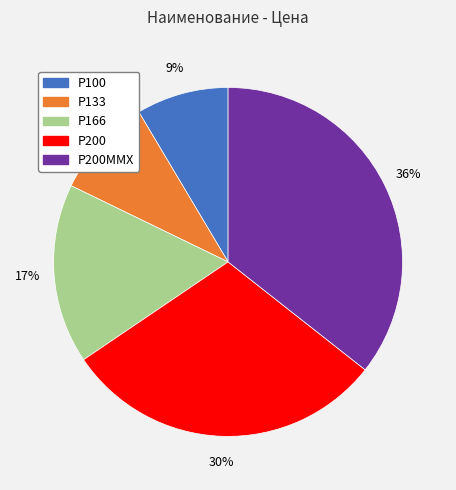

To the nearest percent, what is the difference between the Р200ММХ and Р200 slice percentages?

6%